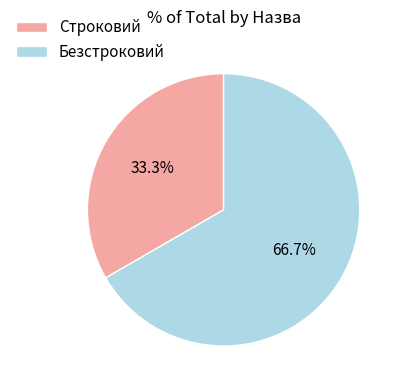

Which has a higher value, Строковий or Безстроковий?

Безстроковий